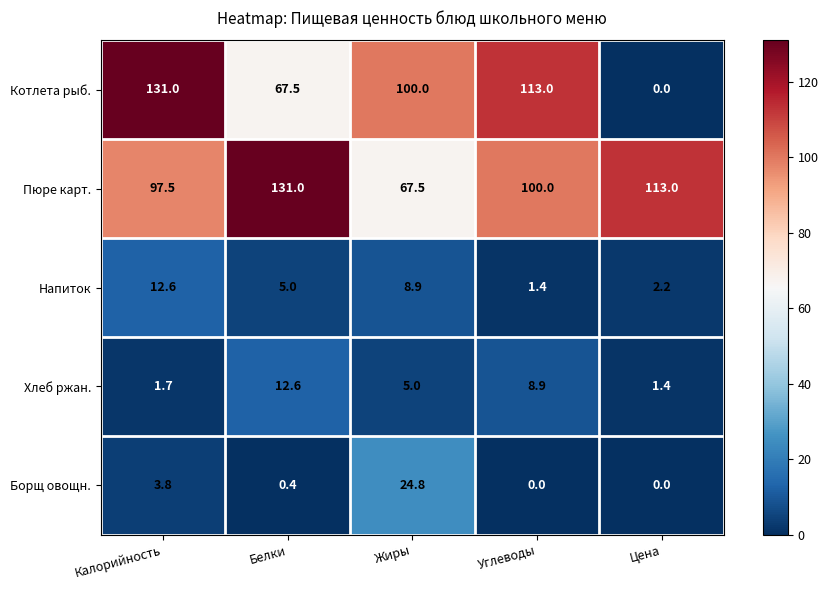

The value of Напиток at Калорийность is 12.6. True or false?

True